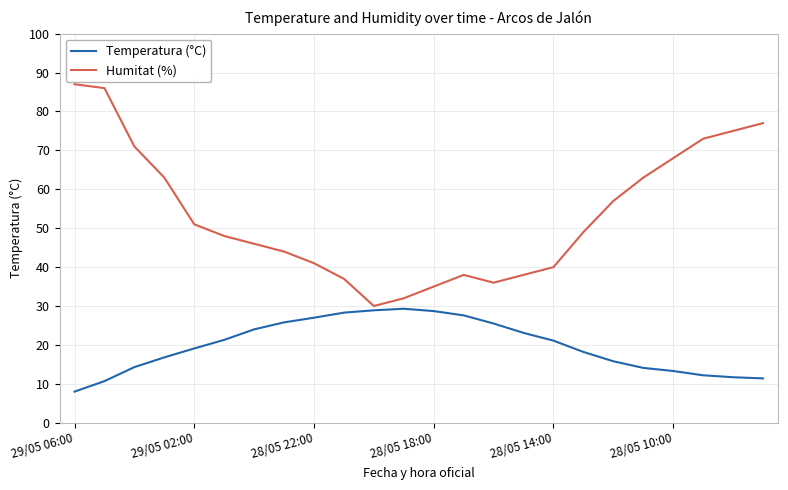

At how many categories does at least one series exceed 14?

24